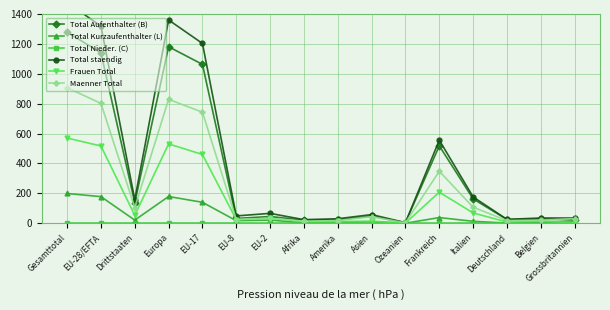

What is the spread (max minus min) of values at Europa?

1360